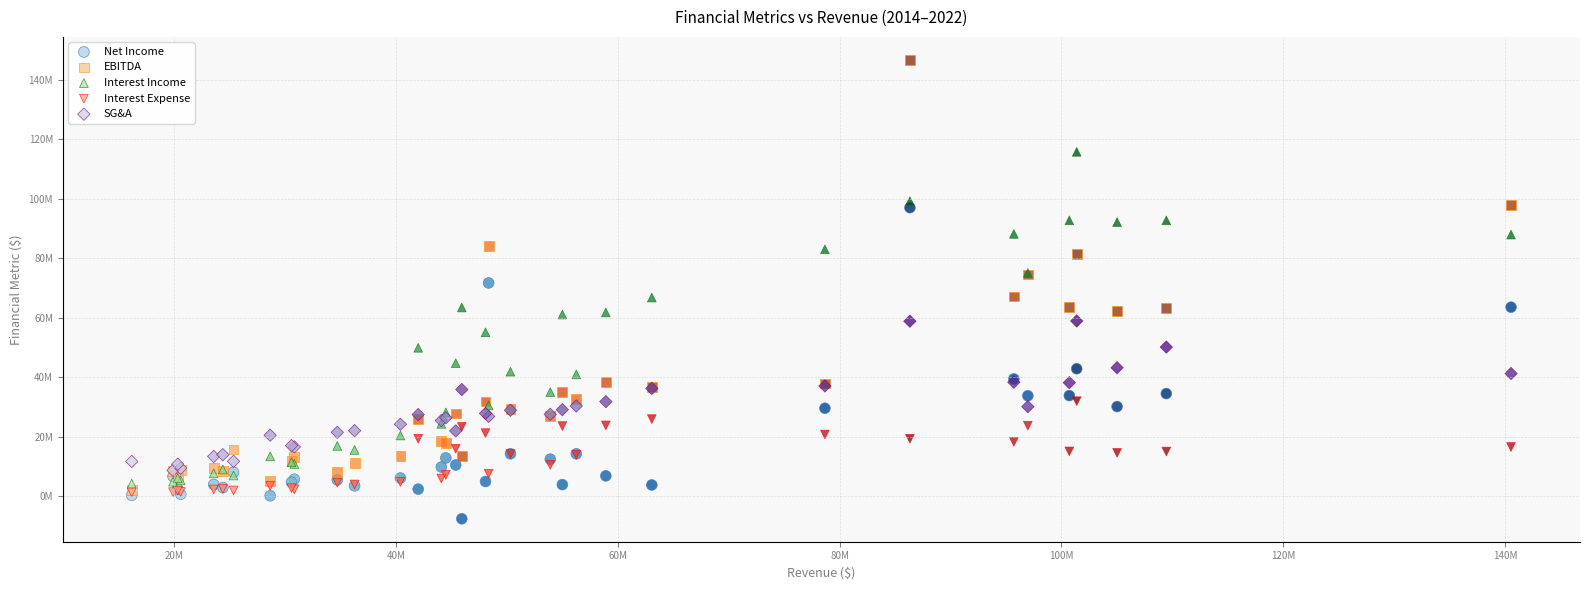

Which series contains the lowest Y value?

Net Income